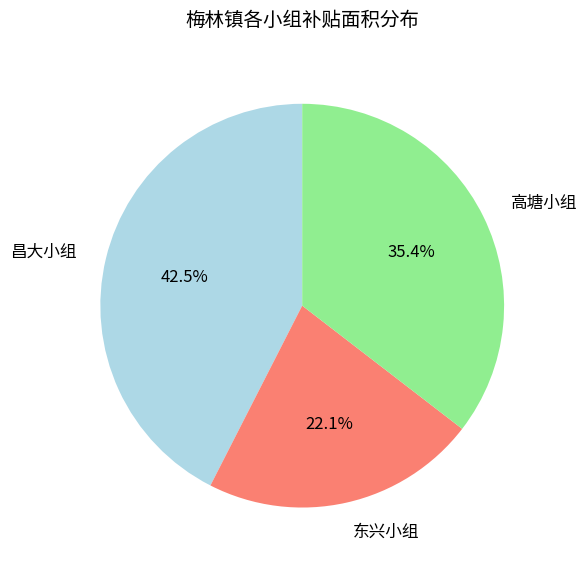

Does any single category account for the majority?

No